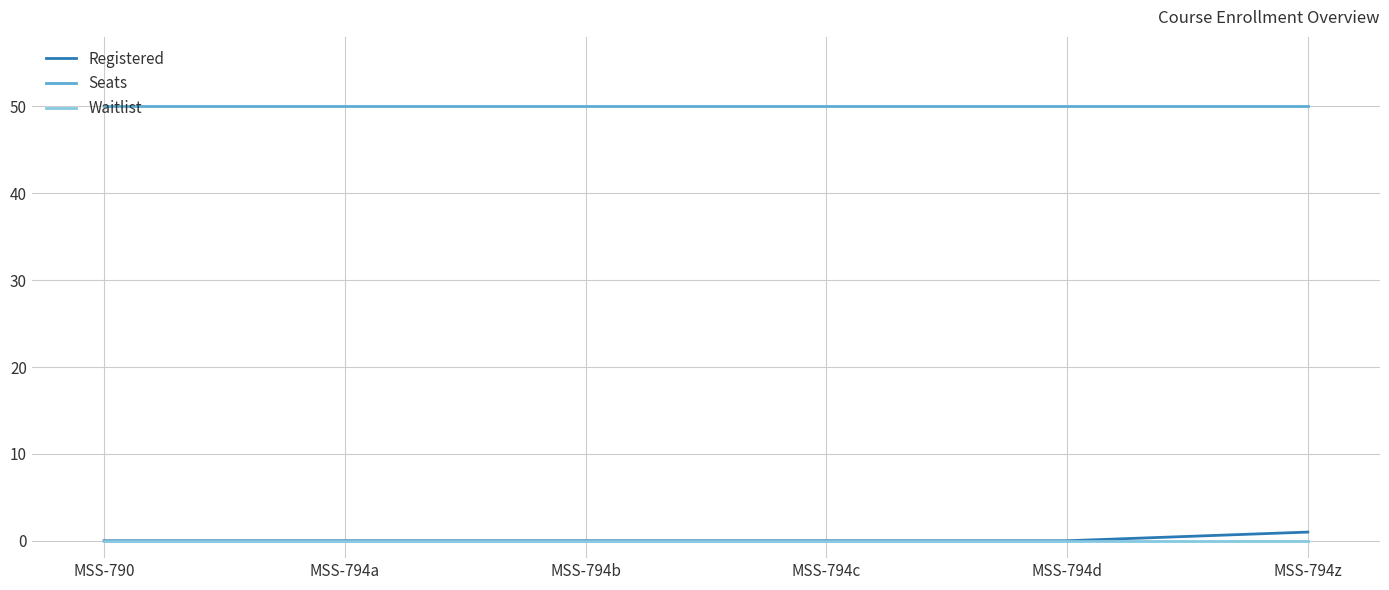

Which series has the widest spread of values?

Registered